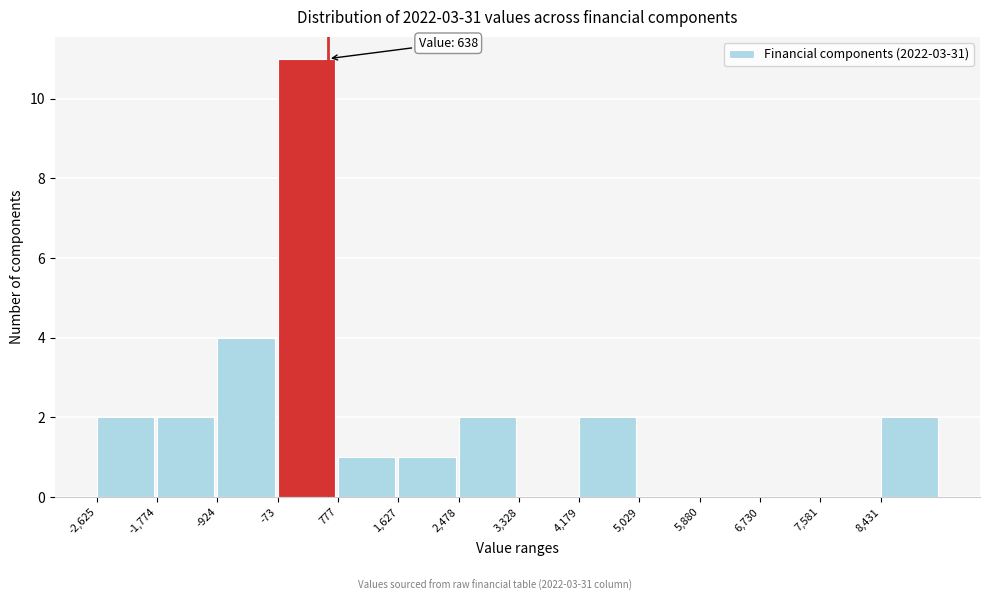

Over which range of the x-axis is the bar tallest?

-100 to 800